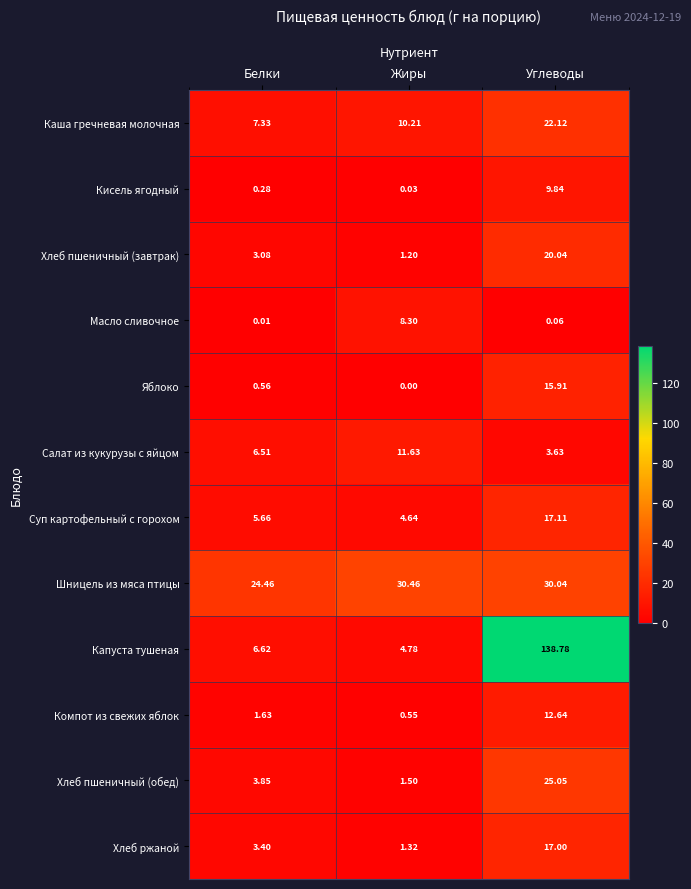

At which category is the sum across all series the highest?

Углеводы